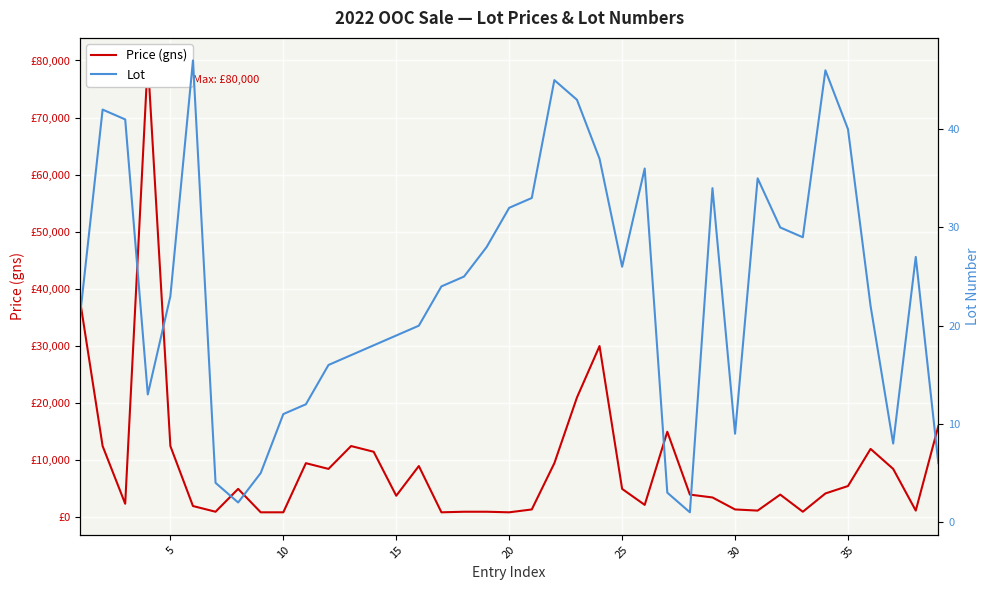

Which series has the largest total across all categories?

Price (gns)